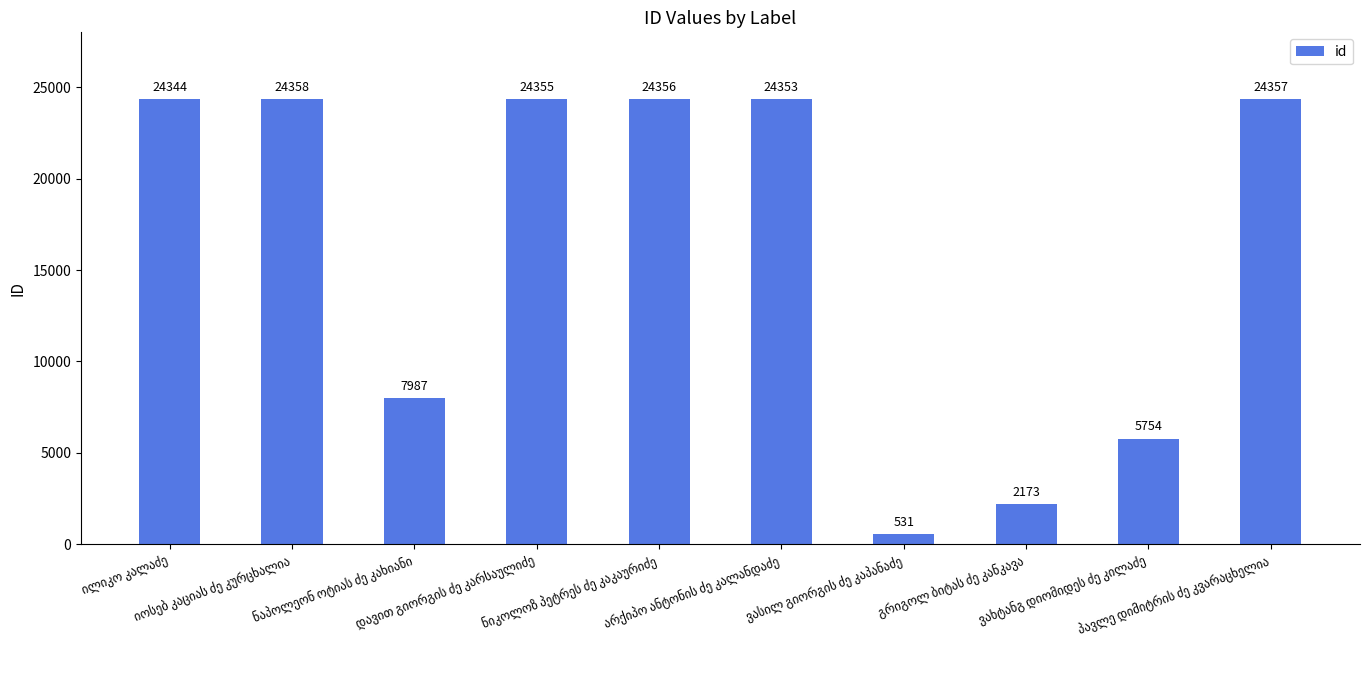

What is the smallest value displayed?

531